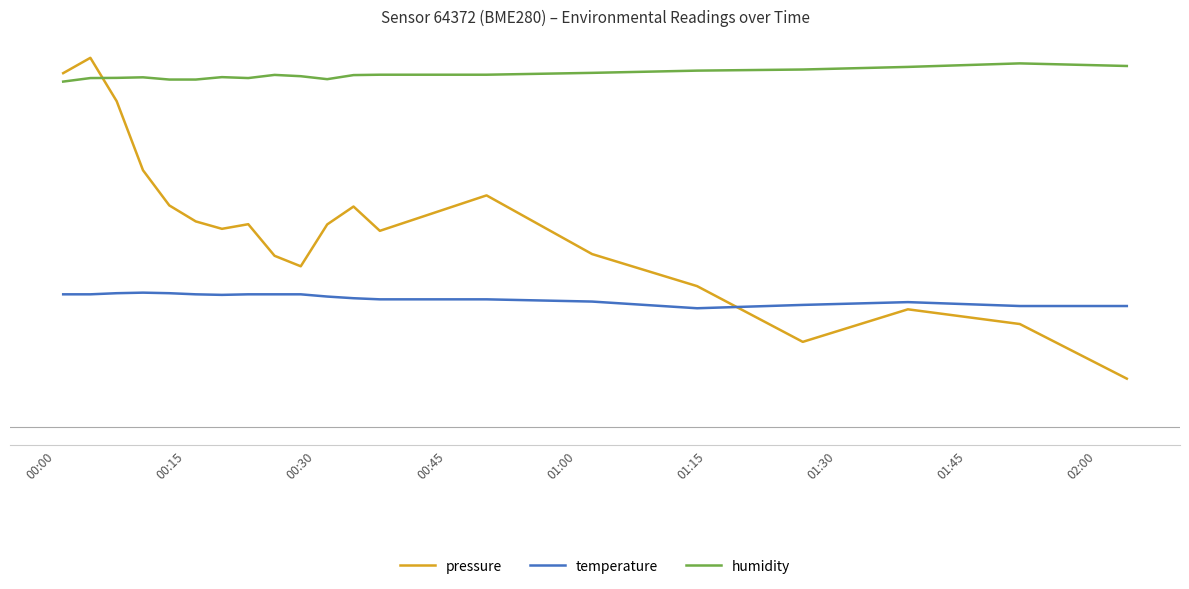

Is this an area chart (filled region under the line)?

No